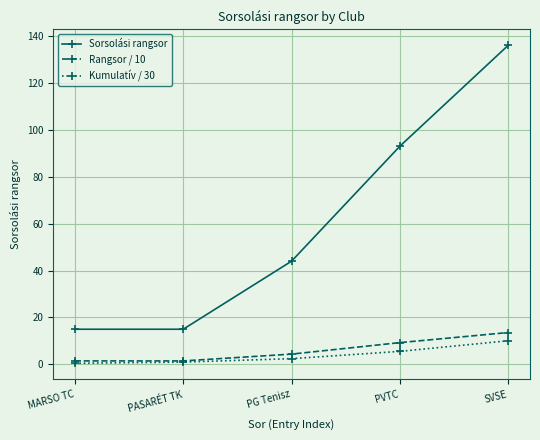

True or false: Kumulatív / 30 has more than 2 points higher than both neighbors.

False